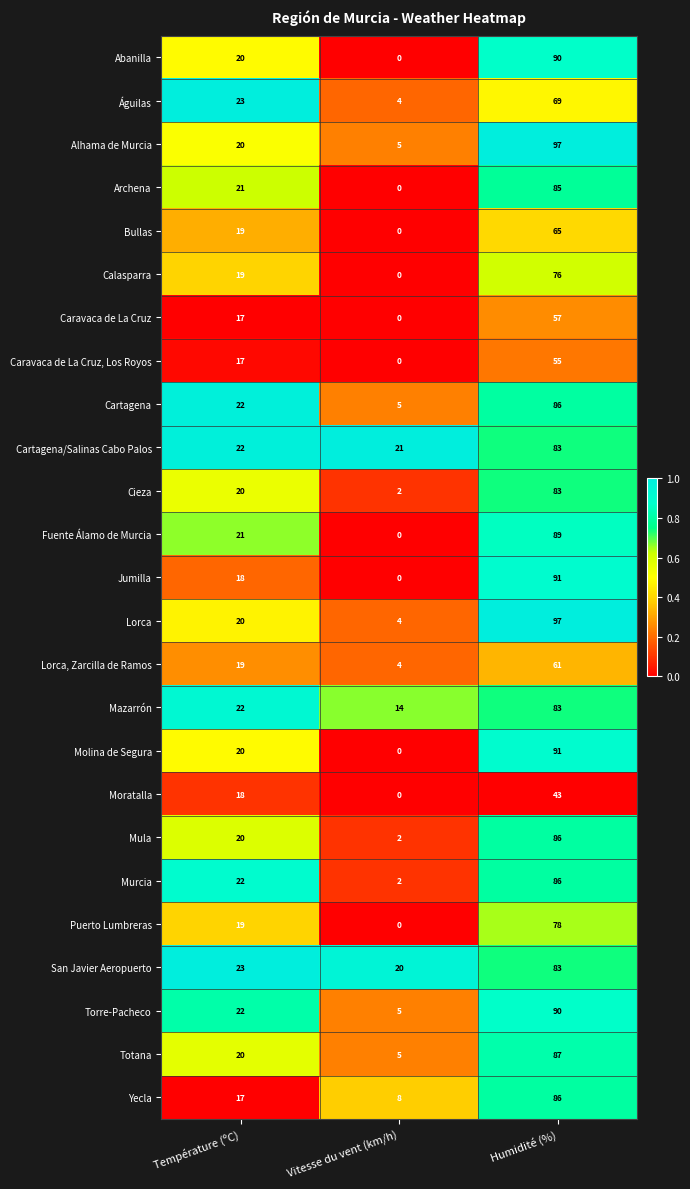

Which label corresponds to the largest value in the chart?

Humidité (%)